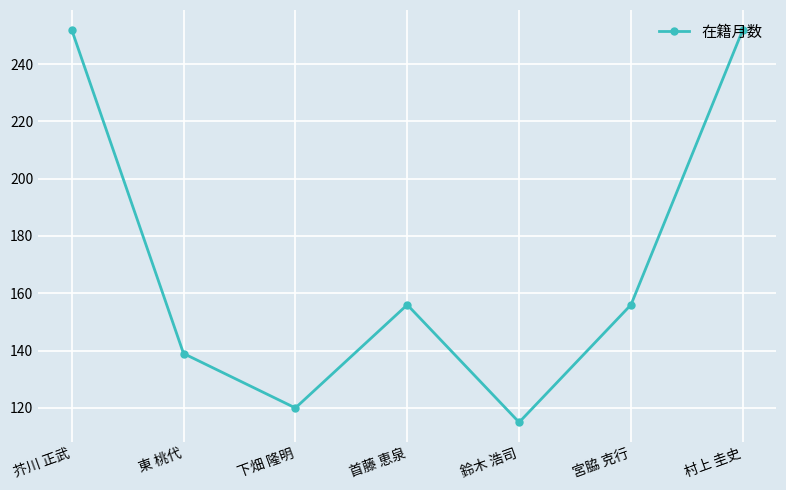

At which category does the chart reach its minimum across all series?

鈴木 浩司